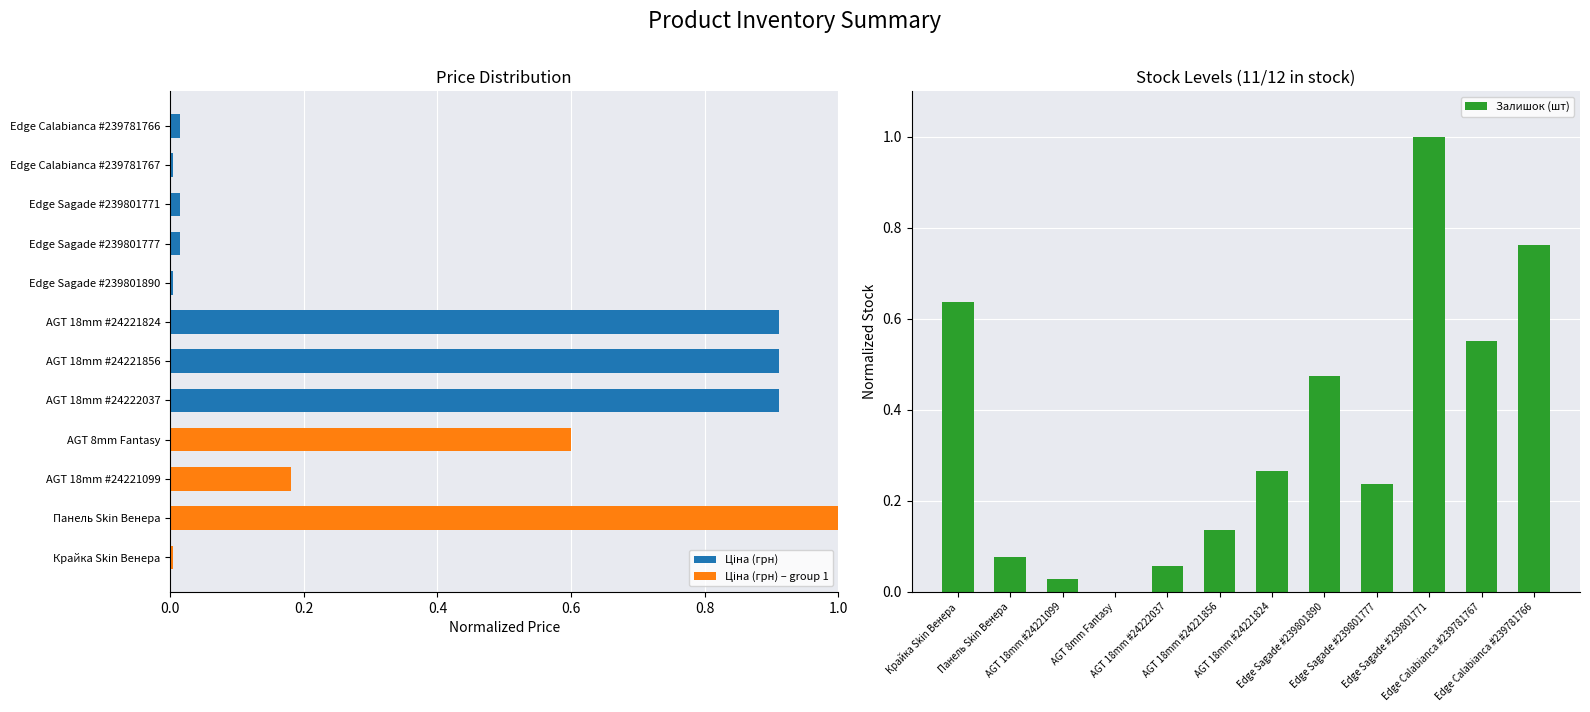

True or false: the data shows 0.5 at 7.

True